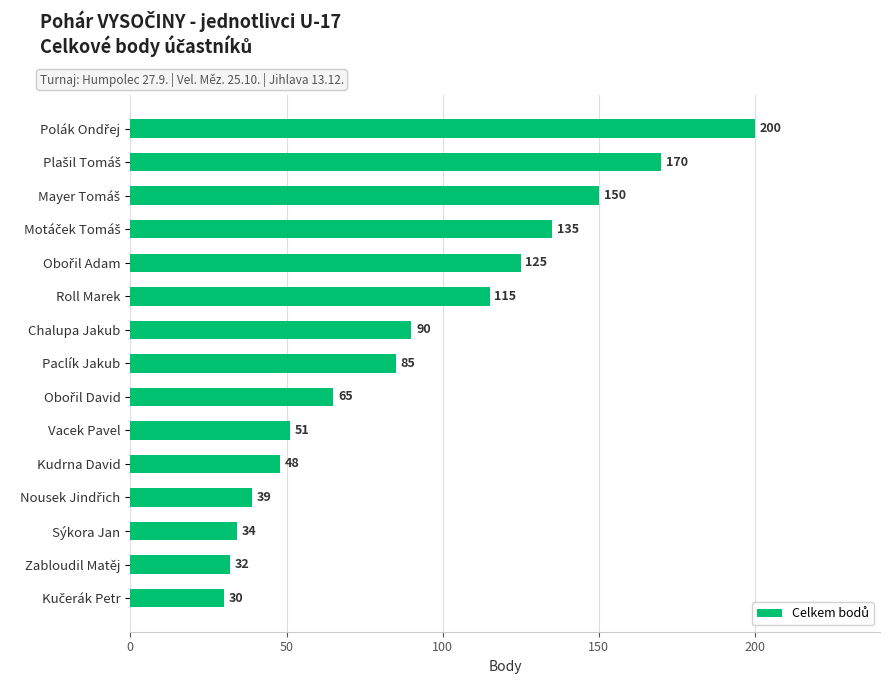

True or false: the data shows 156 at Chalupa Jakub.

False